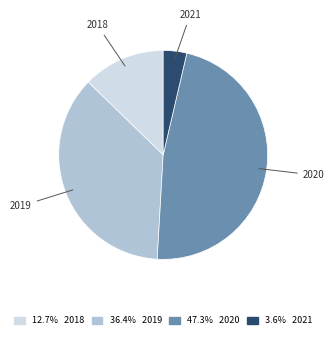

Is there any slice that represents more than half of the pie?

No